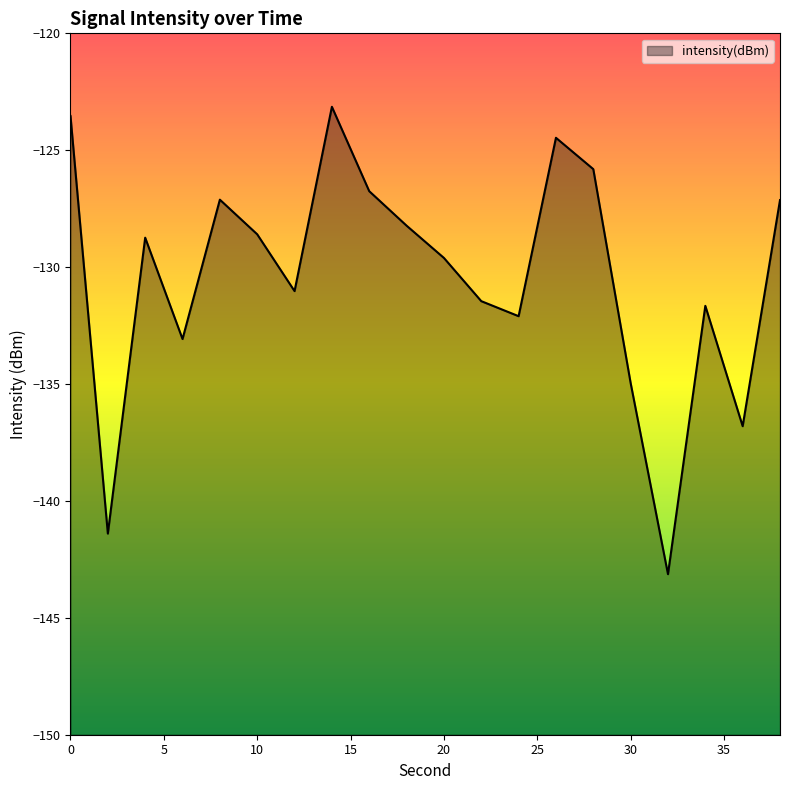

Where is the first local maximum?

4